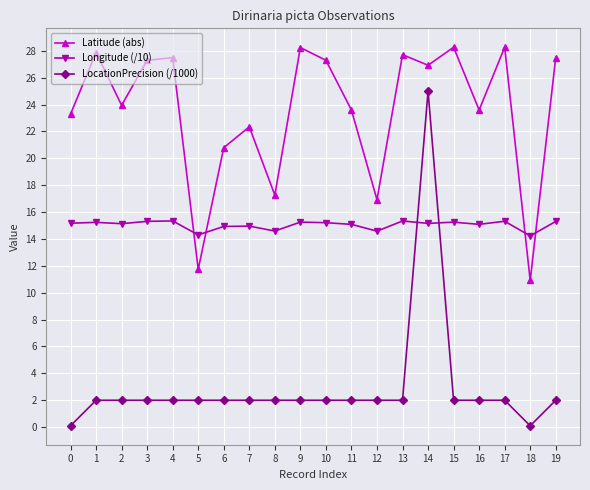

Count the number of categories in the chart.

20